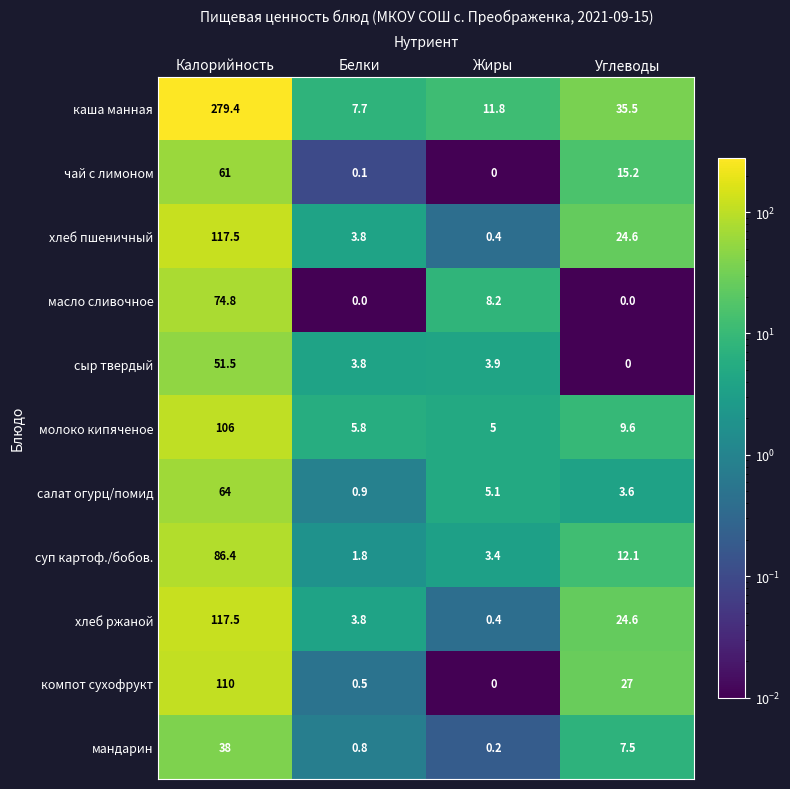

At which category is the sum across all series the highest?

Калорийность